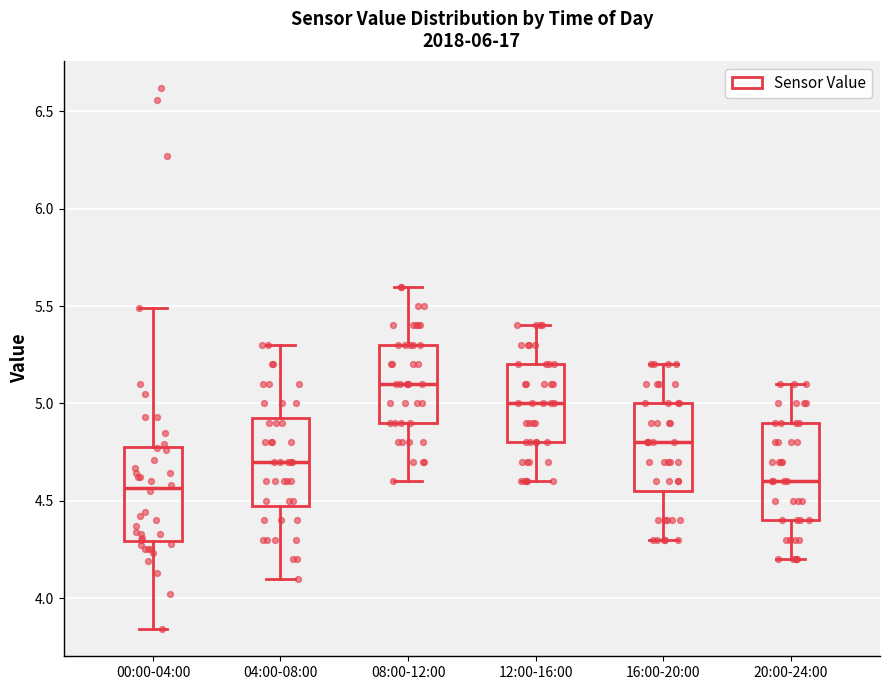

Reading left to right, read every box against the y-axis: the position of its median line, the range the box covers, and the ends of its whiskers. The values are not printed on the chart, so give them approximately, as read against the axis.

00:00-04:00: median 4.55, box 4.30 to 4.80, whiskers 3.85 to 5.50
04:00-08:00: median 4.70, box 4.50 to 4.95, whiskers 4.10 to 5.30
08:00-12:00: median 5.10, box 4.90 to 5.30, whiskers 4.60 to 5.60
12:00-16:00: median 5.00, box 4.80 to 5.20, whiskers 4.60 to 5.40
16:00-20:00: median 4.80, box 4.55 to 5.00, whiskers 4.30 to 5.20
20:00-24:00: median 4.60, box 4.40 to 4.90, whiskers 4.20 to 5.10